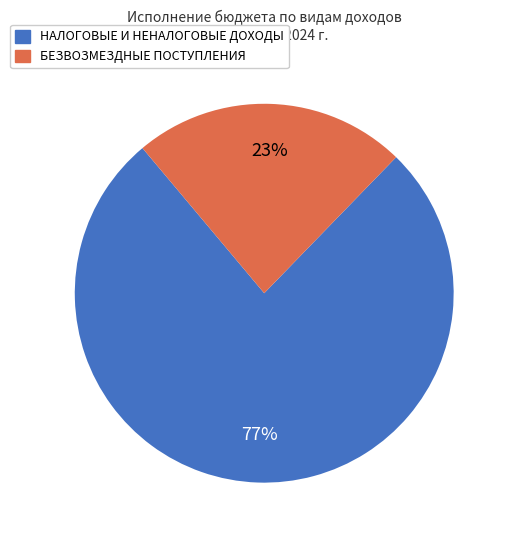

What is the majority slice?

НАЛОГОВЫЕ И НЕНАЛОГОВЫЕ ДОХОДЫ